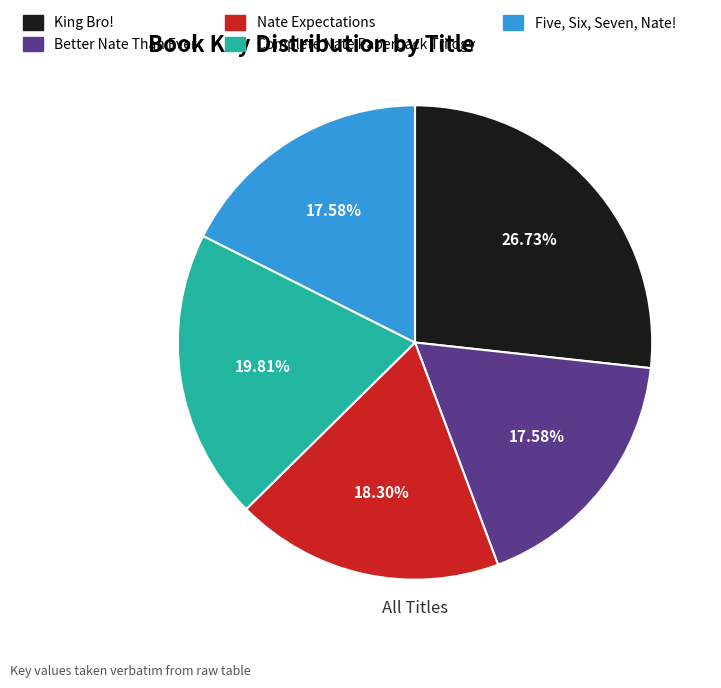

What is the largest slice in the pie chart?

King Bro!